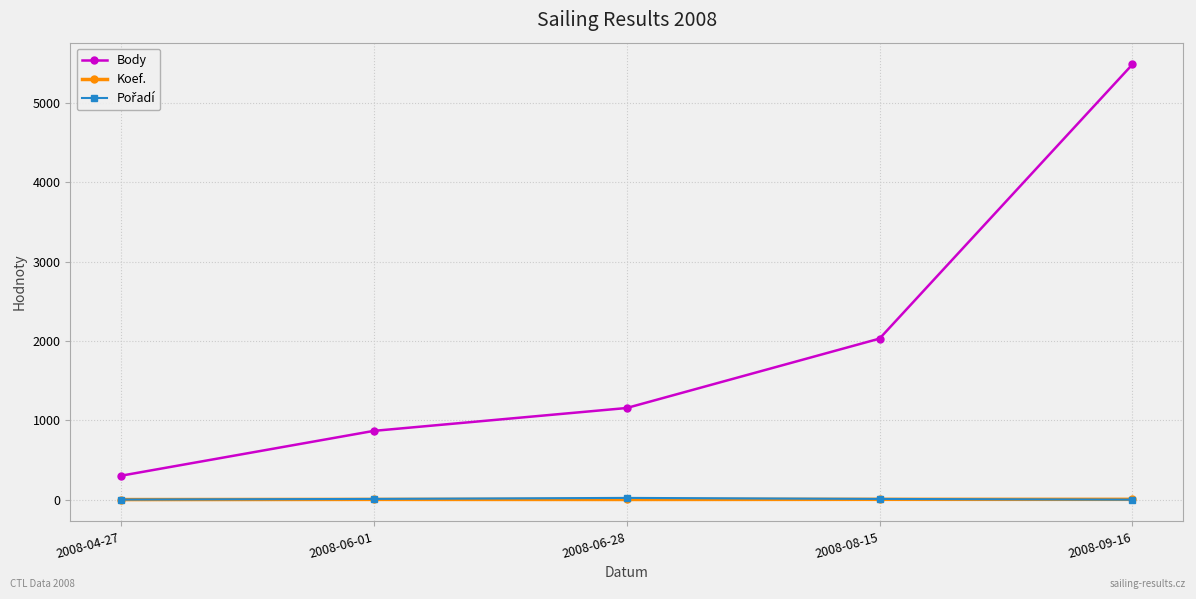

Does the chart have visible grid lines?

Yes